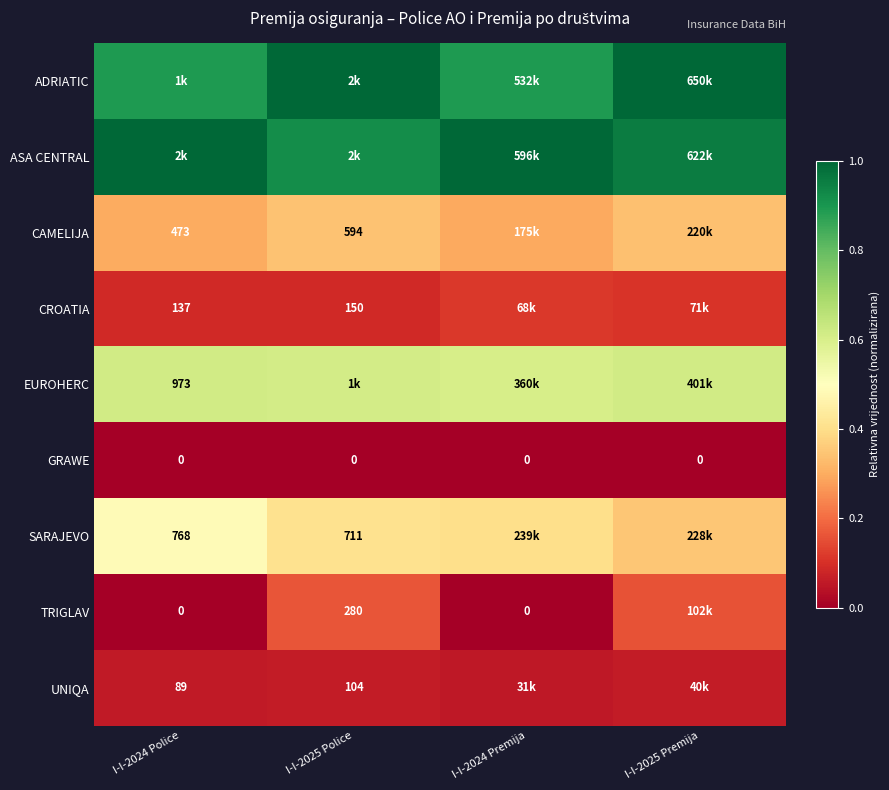

Is the value of UNIQA at I-I-2025 Police greater than the value of SARAJEVO at I-I-2025 Police?

No